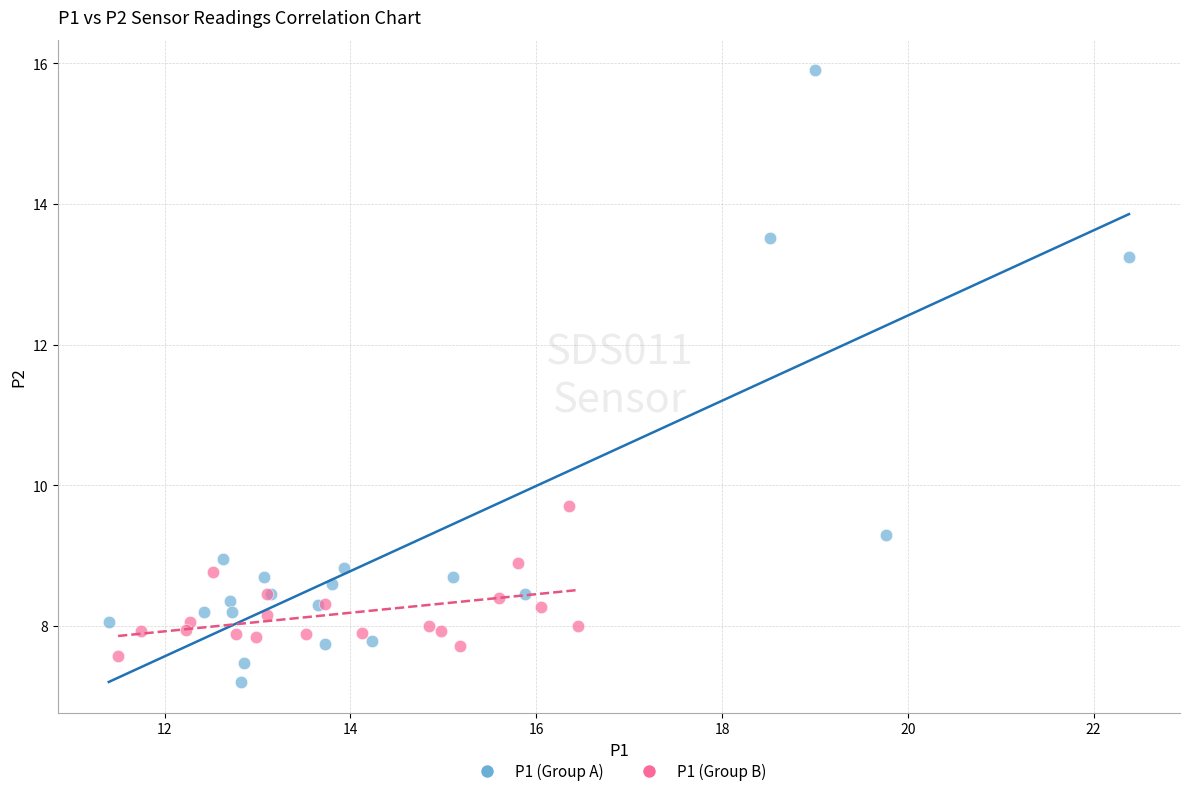

Which series reaches the maximum Y coordinate?

P1 (Group A)